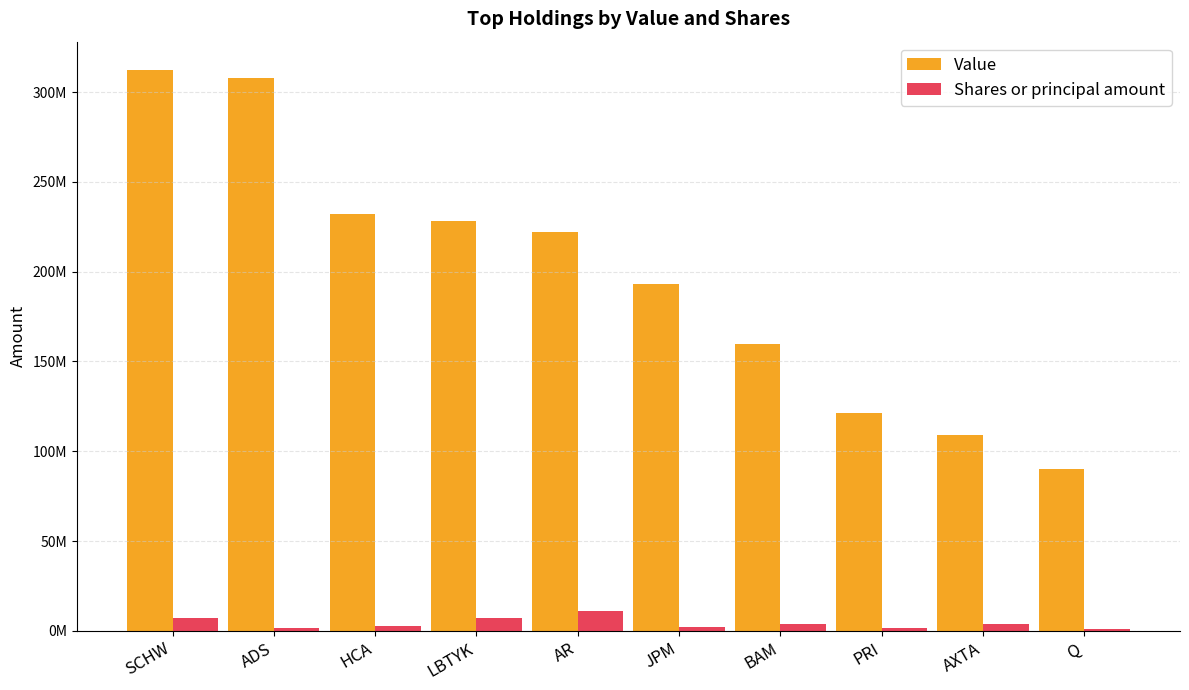

At HCA, list the series in order from smallest to largest.

Shares or principal amount, Value